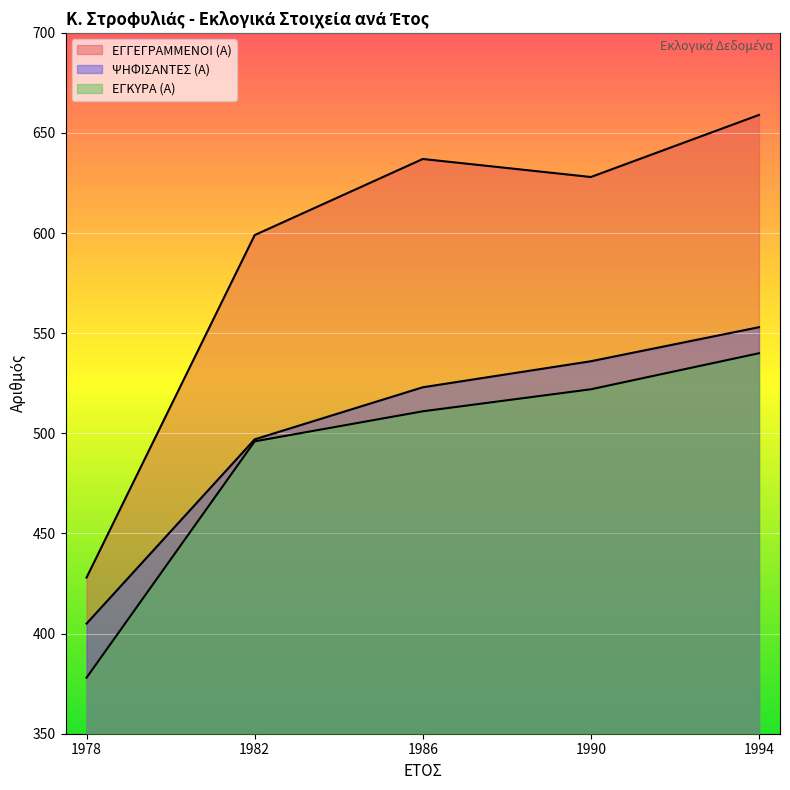

Is it true that ΕΓΓΕΓΡΑΜΜΕΝΟΙ (Α) equals 628 at 1990?

True